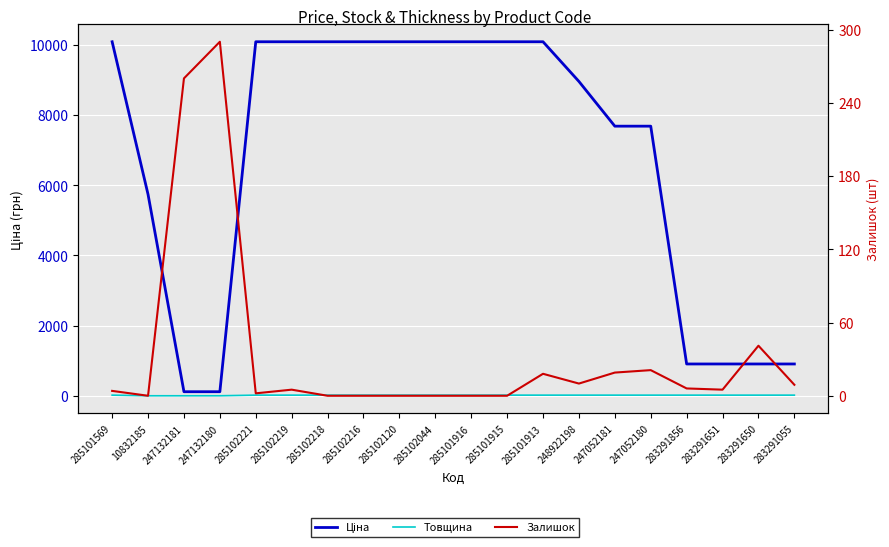

The Ціна series shows 16476.1 at 285102120. True or false?

False